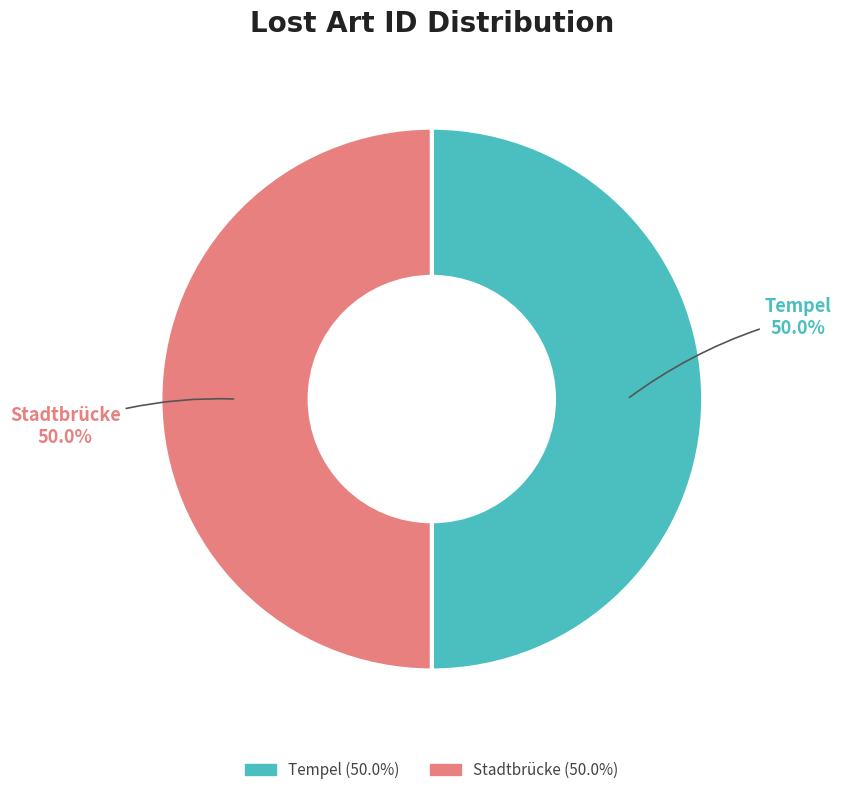

How many slices are in this pie chart?

2